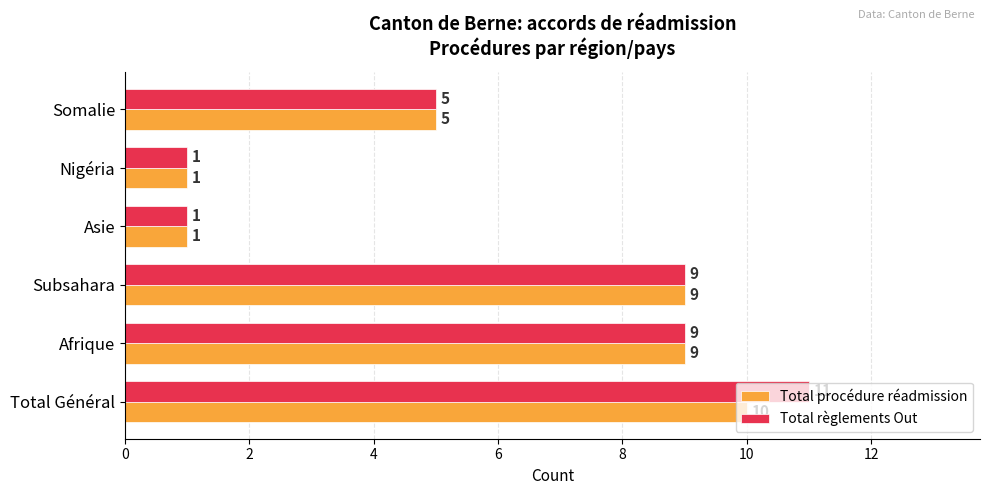

What is the difference between the maximum and second lowest values in the Total procédure réadmission series?

9